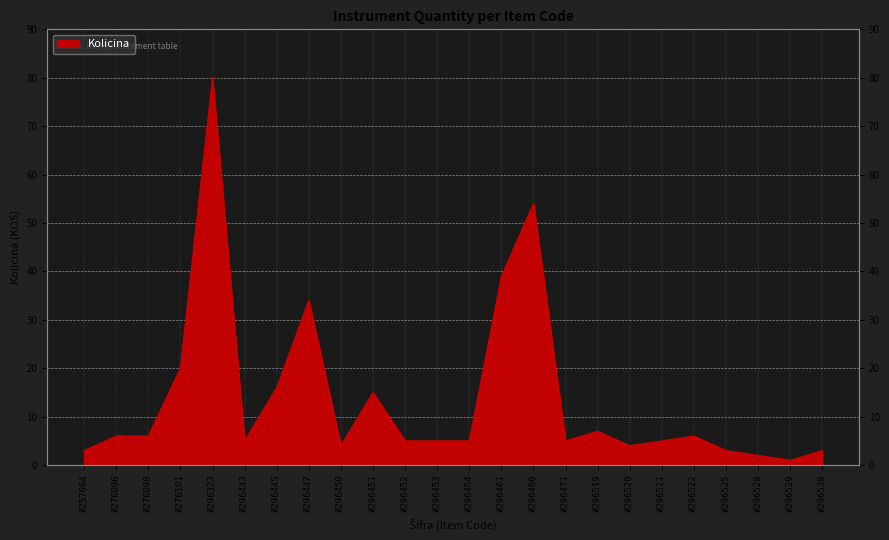

What is the difference between the maximum and second lowest values?

78